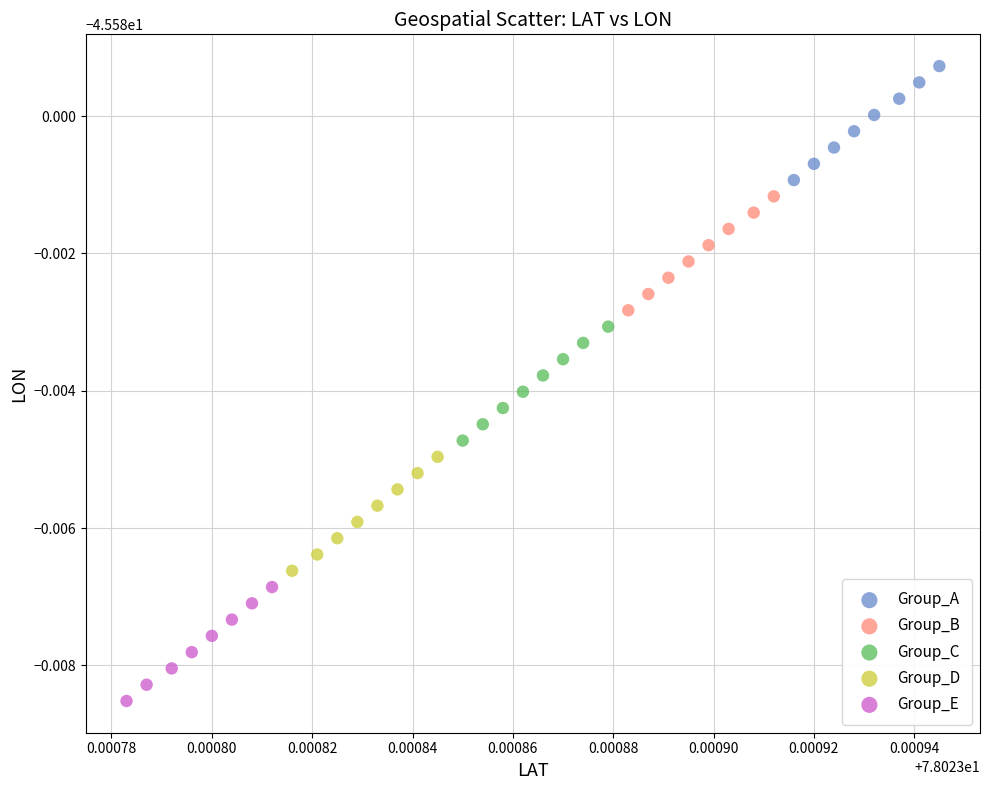

Which series reaches the minimum Y coordinate?

Group_E